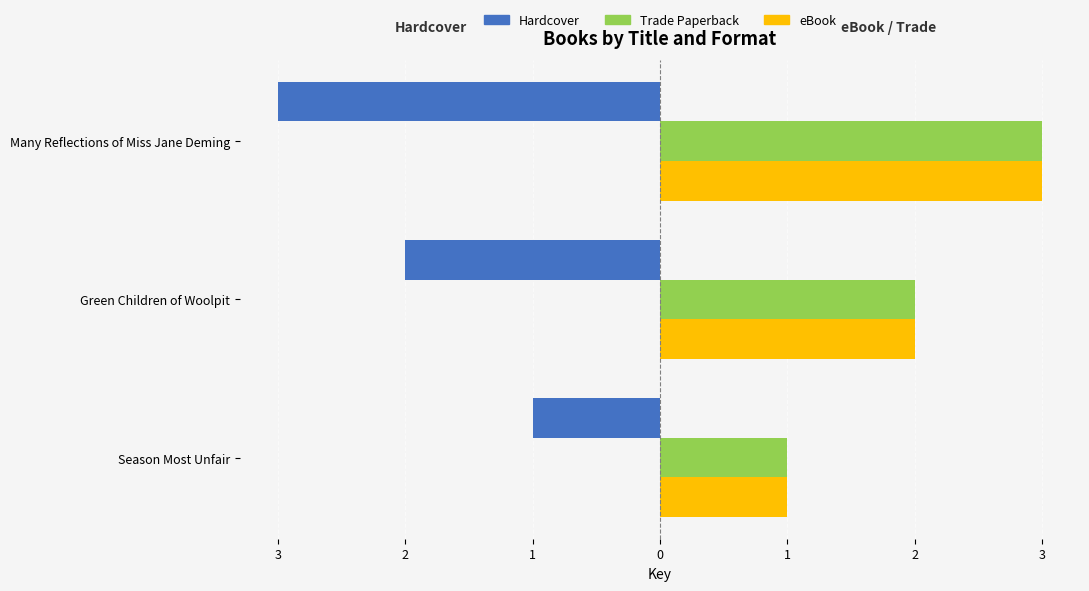

What are all the series names shown in the legend?

Hardcover, Trade Paperback, eBook